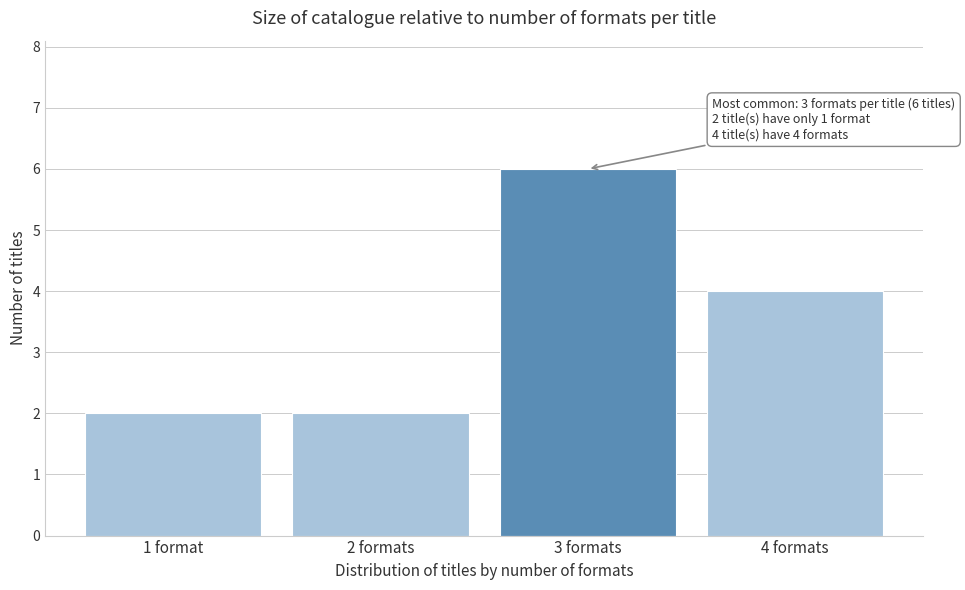

Reading left to right, list all the values displayed in this chart.

1 format=2	2 formats=2	3 formats=6	4 formats=4